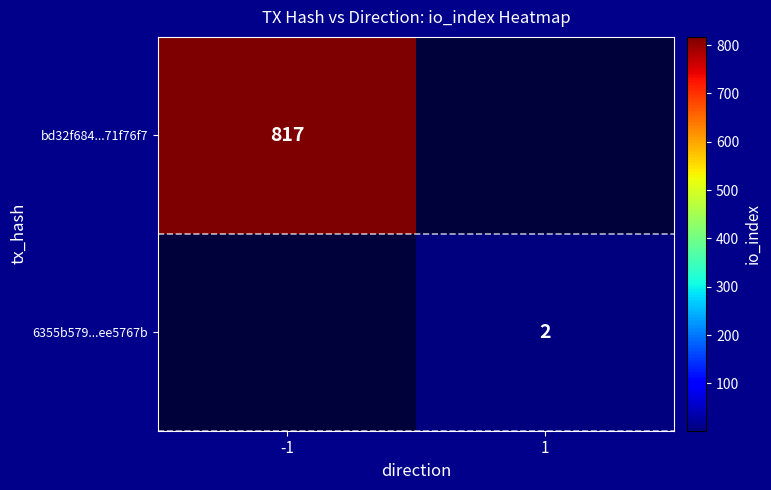

Which category has the highest value across all series?

-1